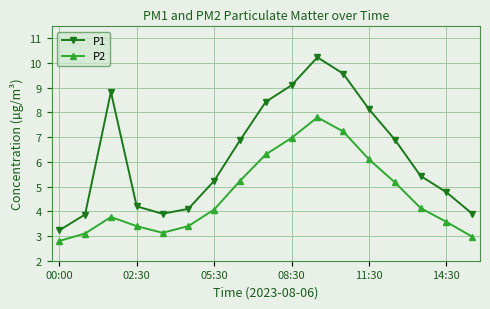

What is the difference between the maximum and second lowest values in the P1 series?

6.4